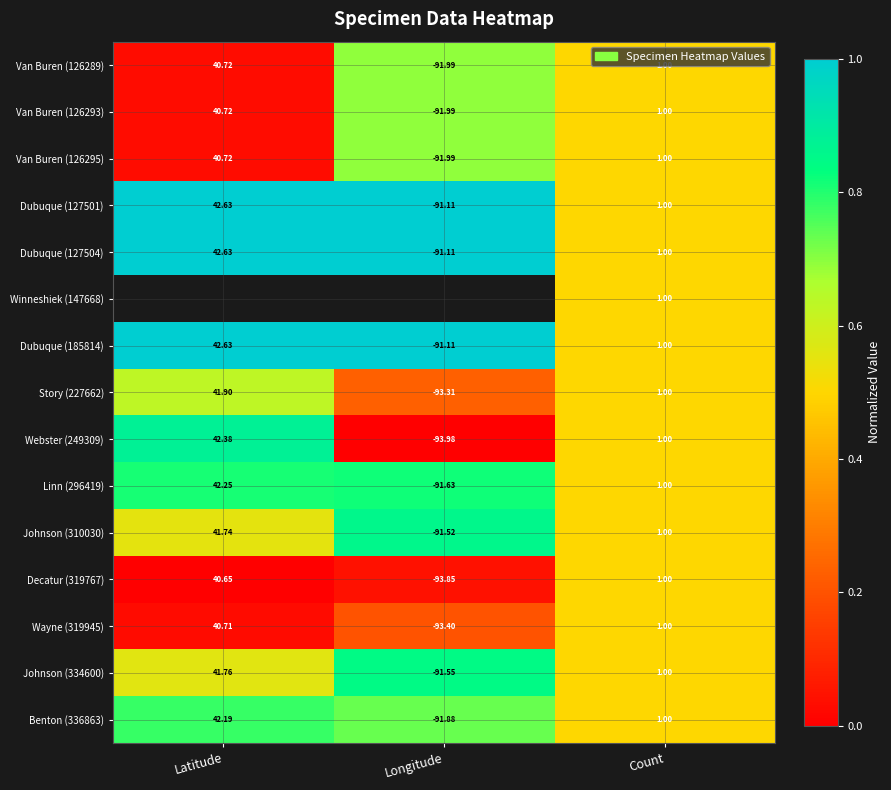

Is the value of Wayne (319945) at Latitude greater than the value of Dubuque (127501) at Count?

Yes